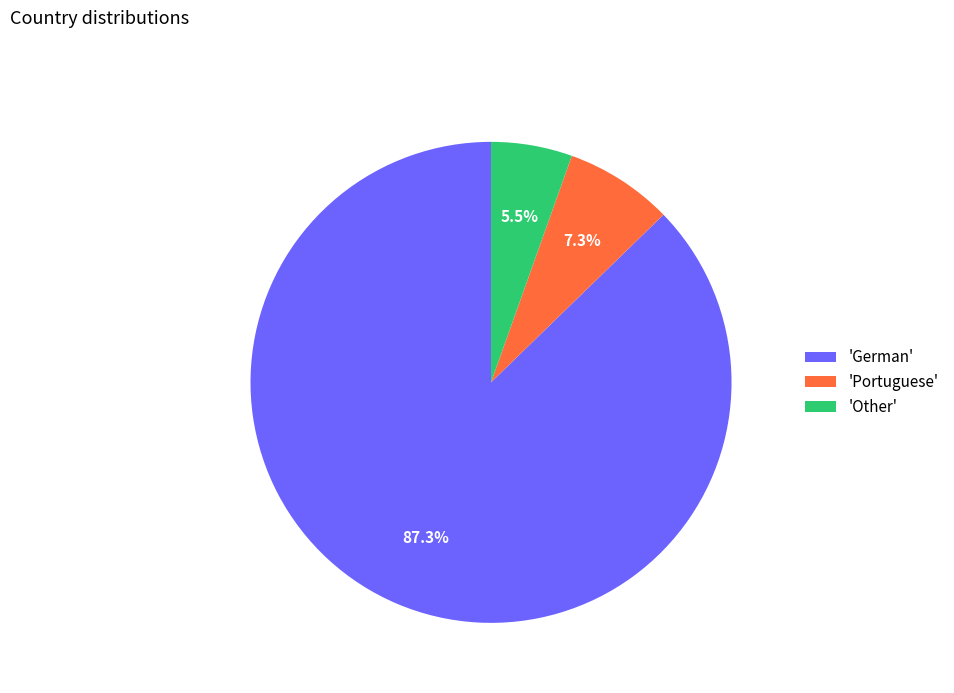

What percentage do 'German' and 'Portuguese' together represent?

94.5%